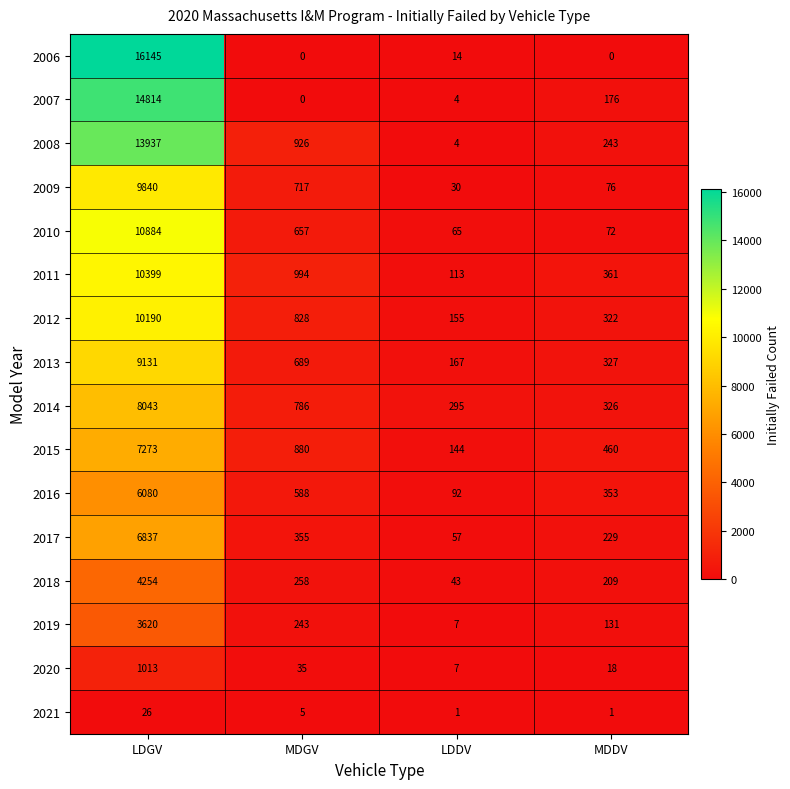

What is the maximum value shown in the chart?

16145